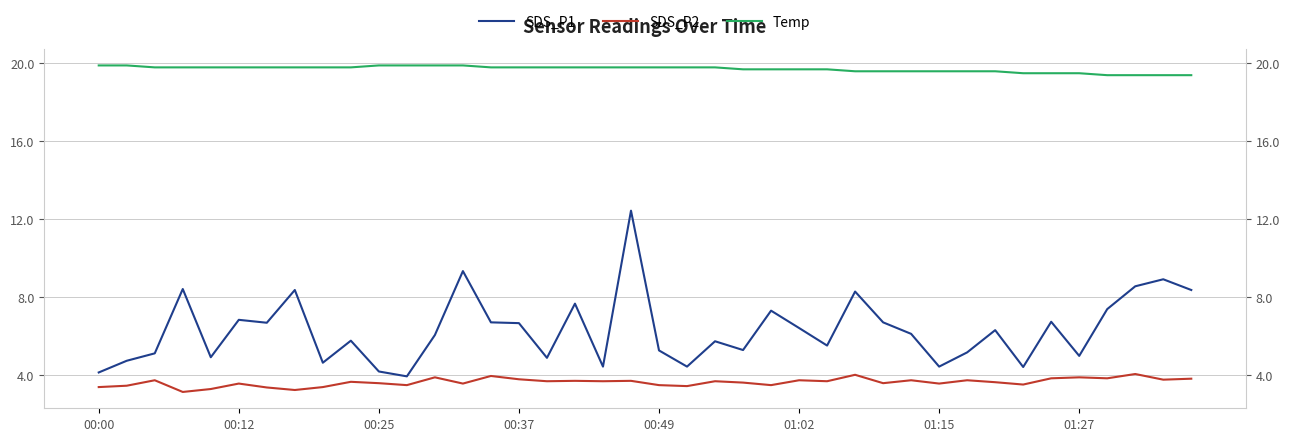

What is the greatest value displayed?

19.9